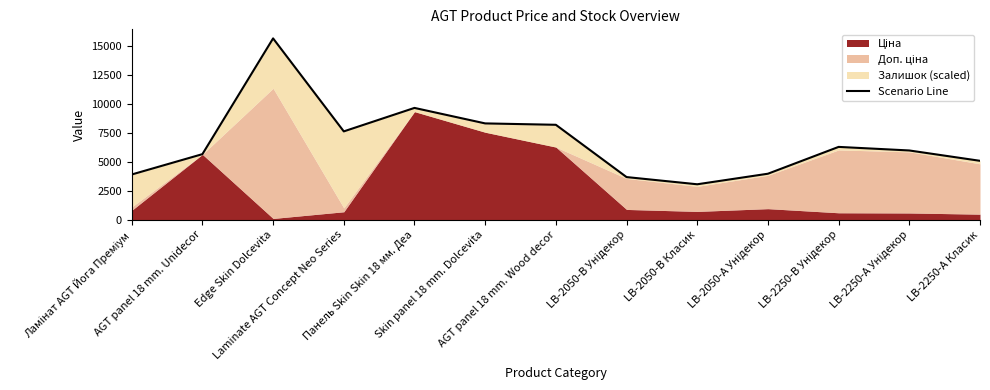

Which label corresponds to the smallest value in the chart?

LB-2050-В Класик